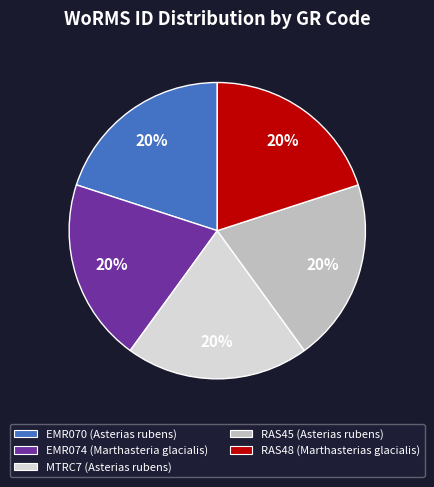

Do RAS45 (Asterias rubens) and RAS48 (Marthasterias glacialis) together represent more than half of the pie?

No